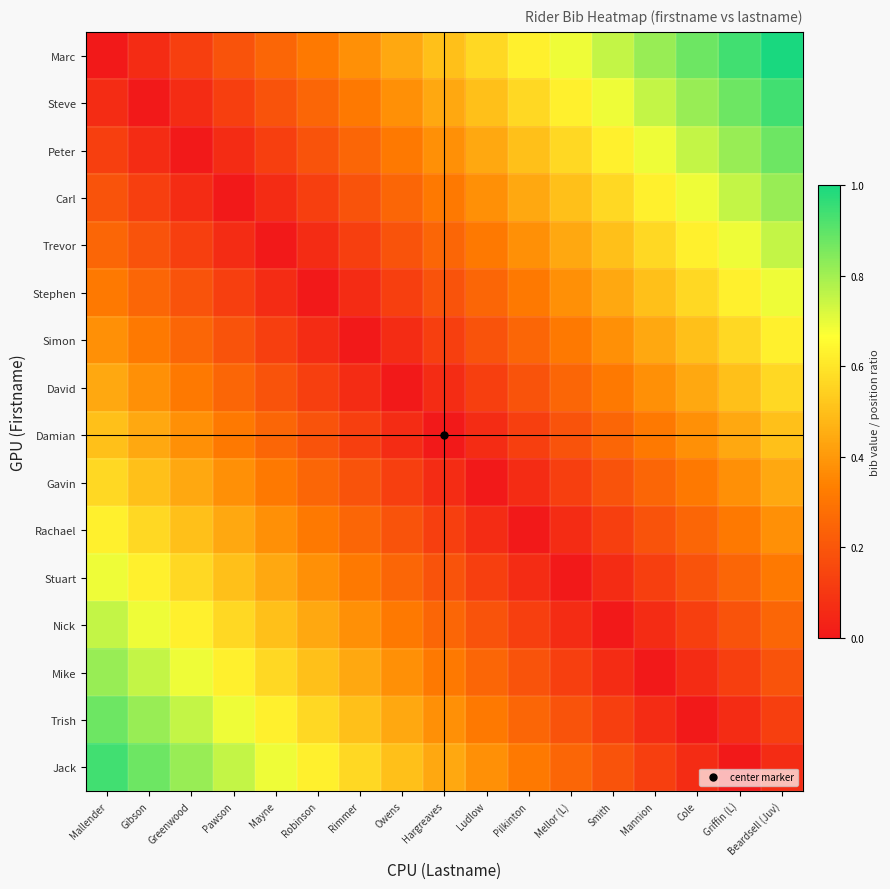

Reading right to left, transcribe all the data shown in this chart.

Marc: Beardsell (Juv)=1.0	Griffin (L)=0.9	Cole=0.9	Mannion=0.8	Smith=0.8	Mellor (L)=0.7	Pilkinton=0.6	Ludlow=0.6	Hargreaves=0.5	Owens=0.4	Rimmer=0.4	Robinson=0.3	Mayne=0.2	Pawson=0.2	Greenwood=0.1	Gibson=0.1	Mallender=0.0
Steve: Beardsell (Juv)=0.9	Griffin (L)=0.9	Cole=0.8	Mannion=0.8	Smith=0.7	Mellor (L)=0.6	Pilkinton=0.6	Ludlow=0.5	Hargreaves=0.4	Owens=0.4	Rimmer=0.3	Robinson=0.2	Mayne=0.2	Pawson=0.1	Greenwood=0.1	Gibson=0.0	Mallender=0.1
Peter: Beardsell (Juv)=0.9	Griffin (L)=0.8	Cole=0.8	Mannion=0.7	Smith=0.6	Mellor (L)=0.6	Pilkinton=0.5	Ludlow=0.4	Hargreaves=0.4	Owens=0.3	Rimmer=0.2	Robinson=0.2	Mayne=0.1	Pawson=0.1	Greenwood=0.0	Gibson=0.1	Mallender=0.1
Carl: Beardsell (Juv)=0.8	Griffin (L)=0.8	Cole=0.7	Mannion=0.6	Smith=0.6	Mellor (L)=0.5	Pilkinton=0.4	Ludlow=0.4	Hargreaves=0.3	Owens=0.2	Rimmer=0.2	Robinson=0.1	Mayne=0.1	Pawson=0.0	Greenwood=0.1	Gibson=0.1	Mallender=0.2
Trevor: Beardsell (Juv)=0.8	Griffin (L)=0.7	Cole=0.6	Mannion=0.6	Smith=0.5	Mellor (L)=0.4	Pilkinton=0.4	Ludlow=0.3	Hargreaves=0.2	Owens=0.2	Rimmer=0.1	Robinson=0.1	Mayne=0.0	Pawson=0.1	Greenwood=0.1	Gibson=0.2	Mallender=0.2
Stephen: Beardsell (Juv)=0.7	Griffin (L)=0.6	Cole=0.6	Mannion=0.5	Smith=0.4	Mellor (L)=0.4	Pilkinton=0.3	Ludlow=0.2	Hargreaves=0.2	Owens=0.1	Rimmer=0.1	Robinson=0.0	Mayne=0.1	Pawson=0.1	Greenwood=0.2	Gibson=0.2	Mallender=0.3
Simon: Beardsell (Juv)=0.6	Griffin (L)=0.6	Cole=0.5	Mannion=0.4	Smith=0.4	Mellor (L)=0.3	Pilkinton=0.2	Ludlow=0.2	Hargreaves=0.1	Owens=0.1	Rimmer=0.0	Robinson=0.1	Mayne=0.1	Pawson=0.2	Greenwood=0.2	Gibson=0.3	Mallender=0.4
David: Beardsell (Juv)=0.6	Griffin (L)=0.5	Cole=0.4	Mannion=0.4	Smith=0.3	Mellor (L)=0.2	Pilkinton=0.2	Ludlow=0.1	Hargreaves=0.1	Owens=0.0	Rimmer=0.1	Robinson=0.1	Mayne=0.2	Pawson=0.2	Greenwood=0.3	Gibson=0.4	Mallender=0.4
Damian: Beardsell (Juv)=0.5	Griffin (L)=0.4	Cole=0.4	Mannion=0.3	Smith=0.2	Mellor (L)=0.2	Pilkinton=0.1	Ludlow=0.1	Hargreaves=0.0	Owens=0.1	Rimmer=0.1	Robinson=0.2	Mayne=0.2	Pawson=0.3	Greenwood=0.4	Gibson=0.4	Mallender=0.5
Gavin: Beardsell (Juv)=0.4	Griffin (L)=0.4	Cole=0.3	Mannion=0.2	Smith=0.2	Mellor (L)=0.1	Pilkinton=0.1	Ludlow=0.0	Hargreaves=0.1	Owens=0.1	Rimmer=0.2	Robinson=0.2	Mayne=0.3	Pawson=0.4	Greenwood=0.4	Gibson=0.5	Mallender=0.6
Rachael: Beardsell (Juv)=0.4	Griffin (L)=0.3	Cole=0.2	Mannion=0.2	Smith=0.1	Mellor (L)=0.1	Pilkinton=0.0	Ludlow=0.1	Hargreaves=0.1	Owens=0.2	Rimmer=0.2	Robinson=0.3	Mayne=0.4	Pawson=0.4	Greenwood=0.5	Gibson=0.6	Mallender=0.6
Stuart: Beardsell (Juv)=0.3	Griffin (L)=0.2	Cole=0.2	Mannion=0.1	Smith=0.1	Mellor (L)=0.0	Pilkinton=0.1	Ludlow=0.1	Hargreaves=0.2	Owens=0.2	Rimmer=0.3	Robinson=0.4	Mayne=0.4	Pawson=0.5	Greenwood=0.6	Gibson=0.6	Mallender=0.7
Nick: Beardsell (Juv)=0.2	Griffin (L)=0.2	Cole=0.1	Mannion=0.1	Smith=0.0	Mellor (L)=0.1	Pilkinton=0.1	Ludlow=0.2	Hargreaves=0.2	Owens=0.3	Rimmer=0.4	Robinson=0.4	Mayne=0.5	Pawson=0.6	Greenwood=0.6	Gibson=0.7	Mallender=0.8
Mike: Beardsell (Juv)=0.2	Griffin (L)=0.1	Cole=0.1	Mannion=0.0	Smith=0.1	Mellor (L)=0.1	Pilkinton=0.2	Ludlow=0.2	Hargreaves=0.3	Owens=0.4	Rimmer=0.4	Robinson=0.5	Mayne=0.6	Pawson=0.6	Greenwood=0.7	Gibson=0.8	Mallender=0.8
Trish: Beardsell (Juv)=0.1	Griffin (L)=0.1	Cole=0.0	Mannion=0.1	Smith=0.1	Mellor (L)=0.2	Pilkinton=0.2	Ludlow=0.3	Hargreaves=0.4	Owens=0.4	Rimmer=0.5	Robinson=0.6	Mayne=0.6	Pawson=0.7	Greenwood=0.8	Gibson=0.8	Mallender=0.9
Jack: Beardsell (Juv)=0.1	Griffin (L)=0.0	Cole=0.1	Mannion=0.1	Smith=0.2	Mellor (L)=0.2	Pilkinton=0.3	Ludlow=0.4	Hargreaves=0.4	Owens=0.5	Rimmer=0.6	Robinson=0.6	Mayne=0.7	Pawson=0.8	Greenwood=0.8	Gibson=0.9	Mallender=0.9